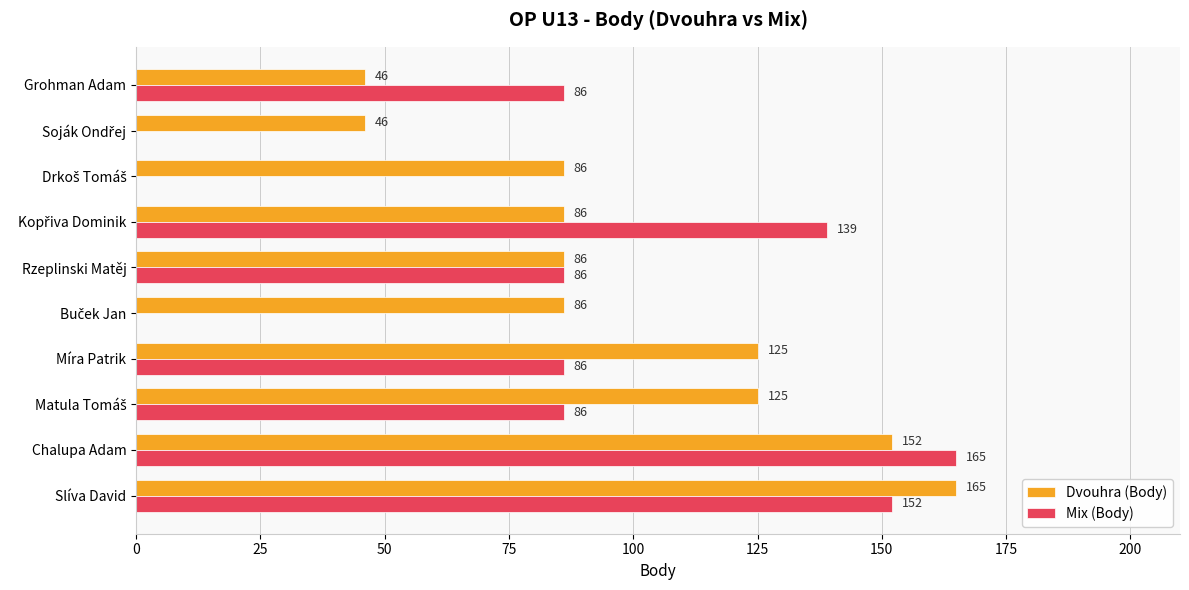

The Dvouhra (Body) series shows 82 at Slíva David. True or false?

False